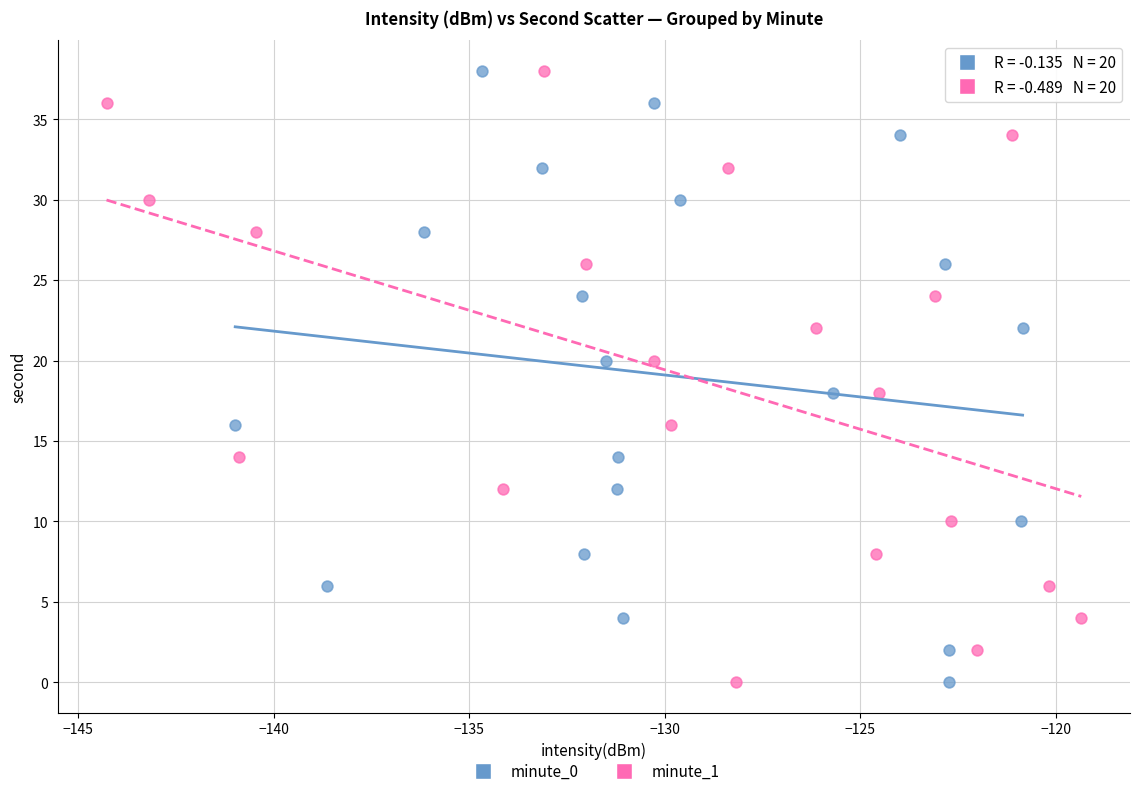

What are all the series names shown in the legend?

minute_0, minute_1